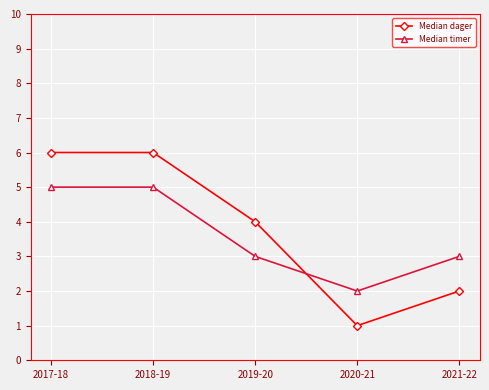

Reading left to right, transcribe all the data shown in this chart.

Median dager: 2017-18=6	2018-19=6	2019-20=4	2020-21=1	2021-22=2
Median timer: 2017-18=5	2018-19=5	2019-20=3	2020-21=2	2021-22=3